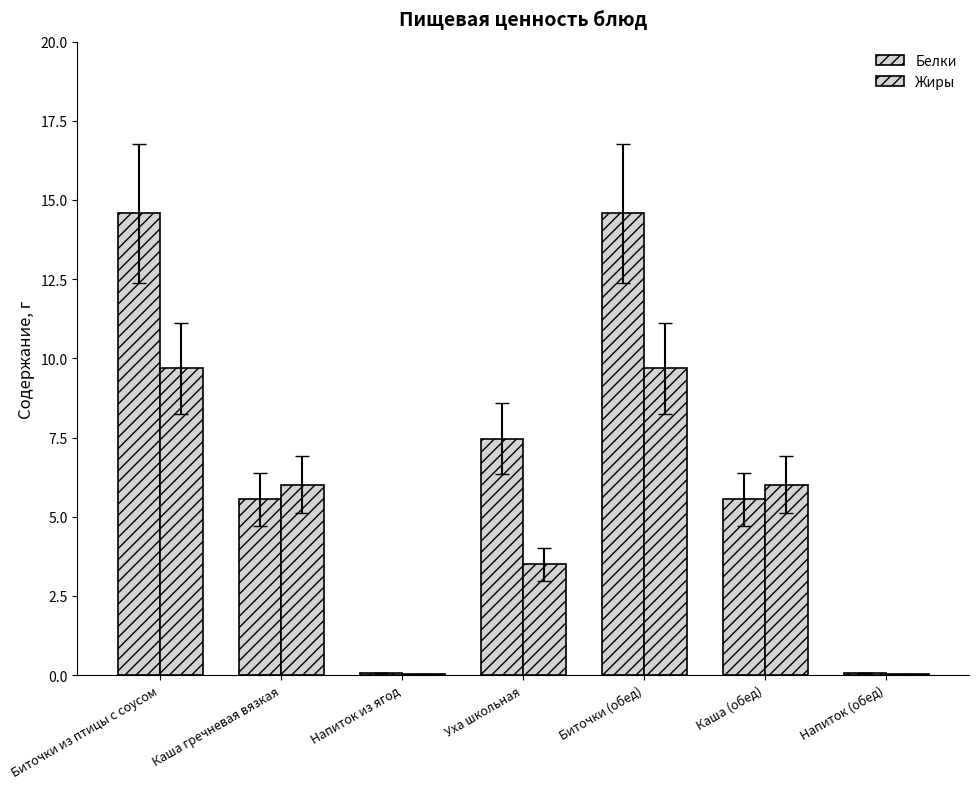

True or false: Жиры has a value of 0.0 at Напиток (обед).

False